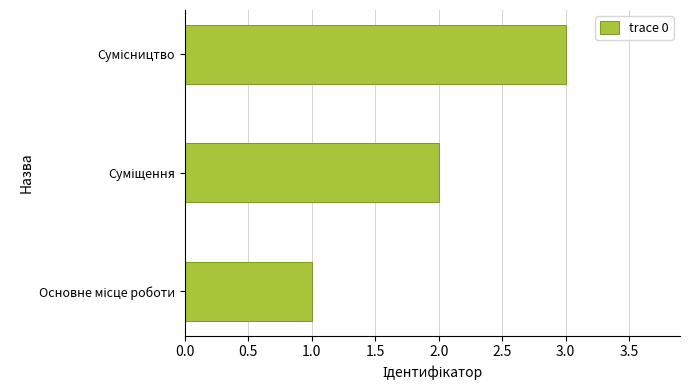

What is the sum of all values?

6